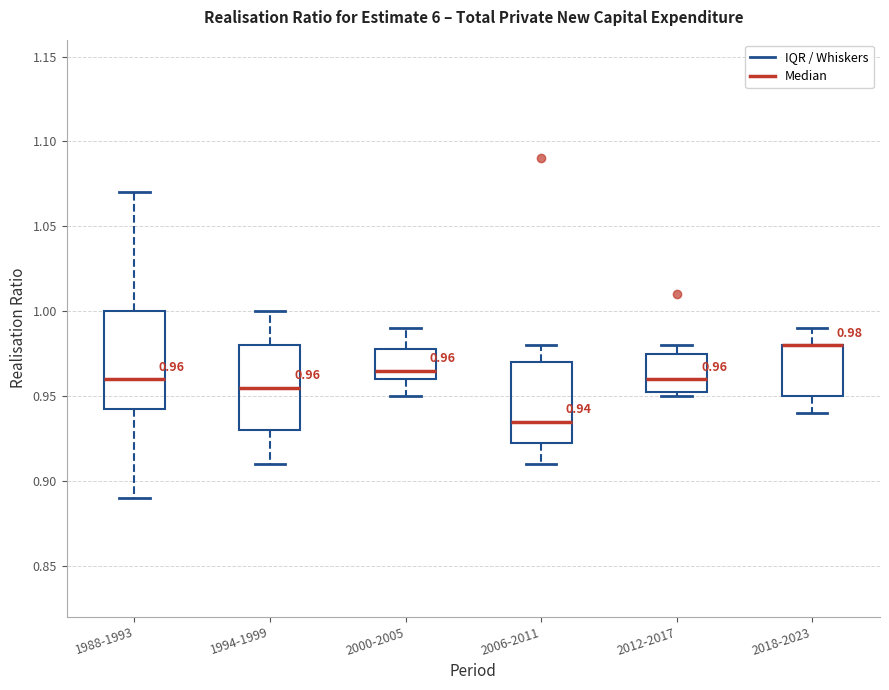

Comparing the boxes themselves (not the whiskers), which one is the tallest?

1988-1993